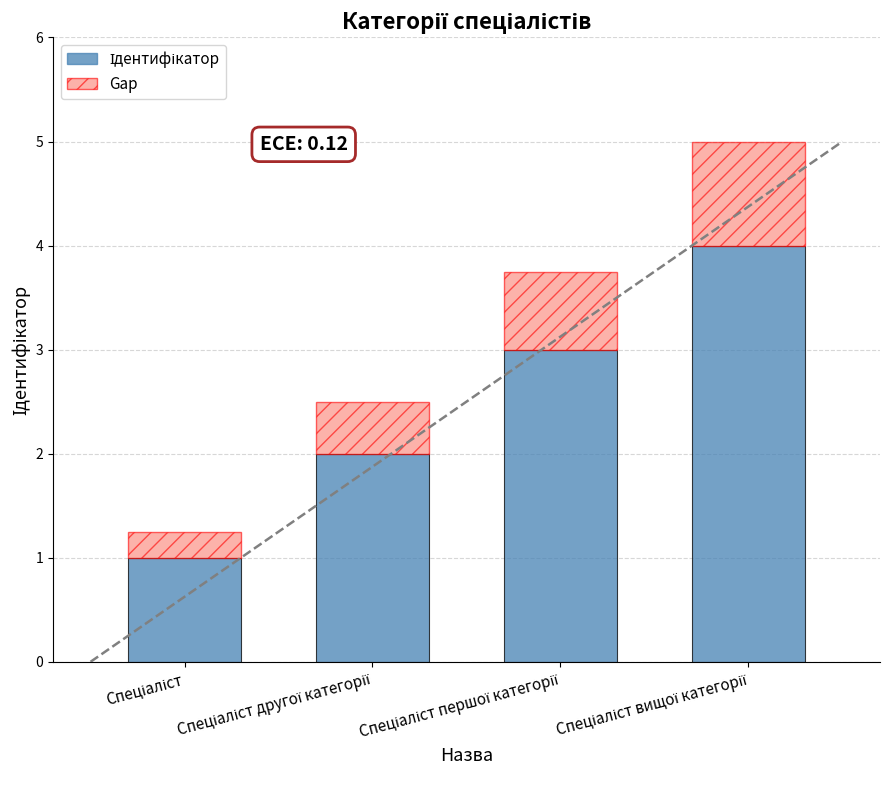

Count the number of data series in this chart.

2